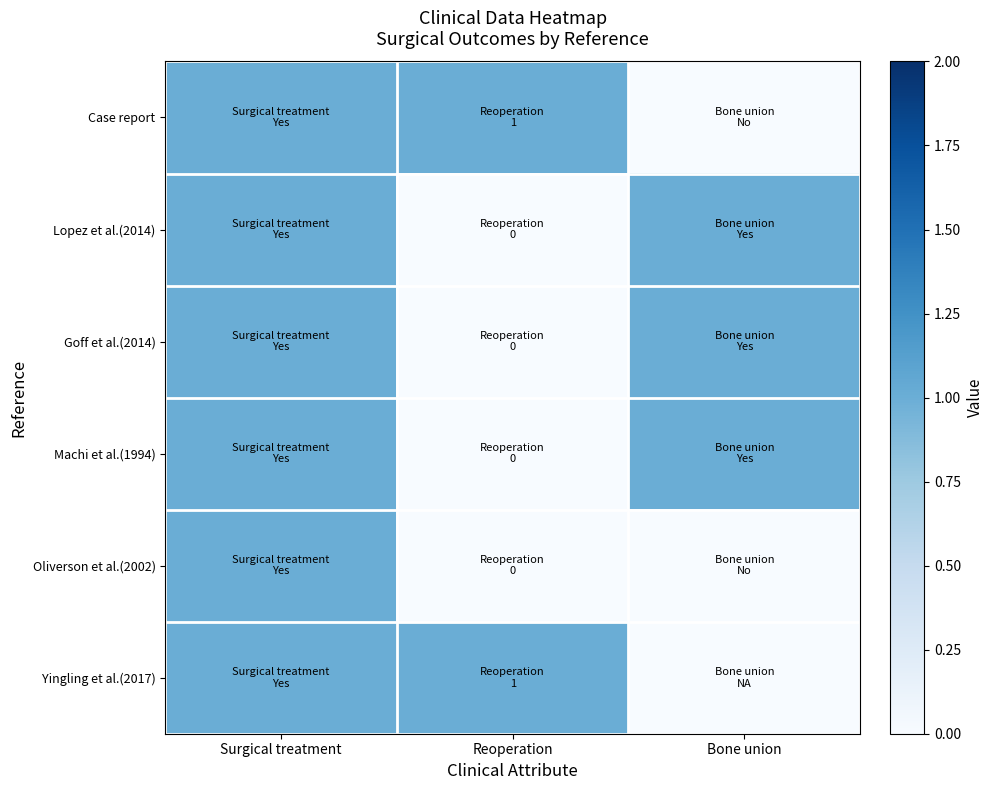

Reading left to right, extract all data points from this chart.

Case report: Surgical treatment=1	Reoperation=1	Bone union=0
Lopez et al.(2014): Surgical treatment=1	Reoperation=0	Bone union=1
Goff et al.(2014): Surgical treatment=1	Reoperation=0	Bone union=1
Machi et al.(1994): Surgical treatment=1	Reoperation=0	Bone union=1
Oliverson et al.(2002): Surgical treatment=1	Reoperation=0	Bone union=0
Yingling et al.(2017): Surgical treatment=1	Reoperation=1	Bone union=0